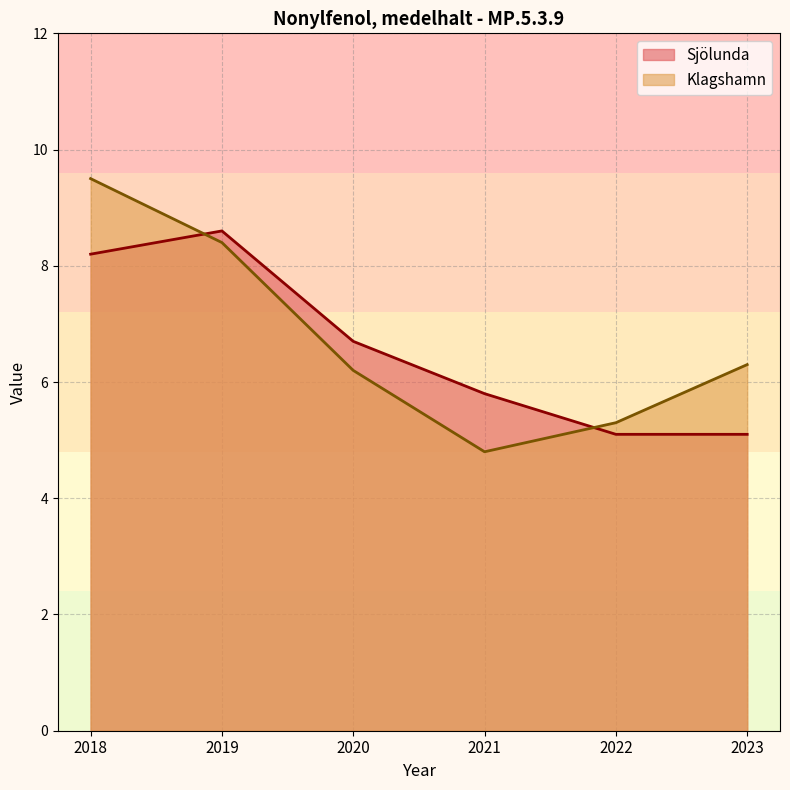

What is the difference between the highest and lowest values at 2023?

1.2